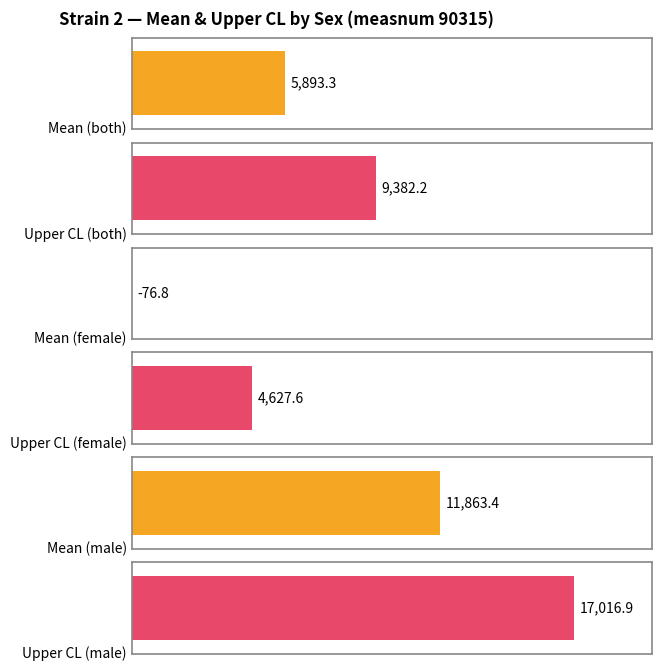

What is the value of the mean bar at the 1st from the left?

5893.3